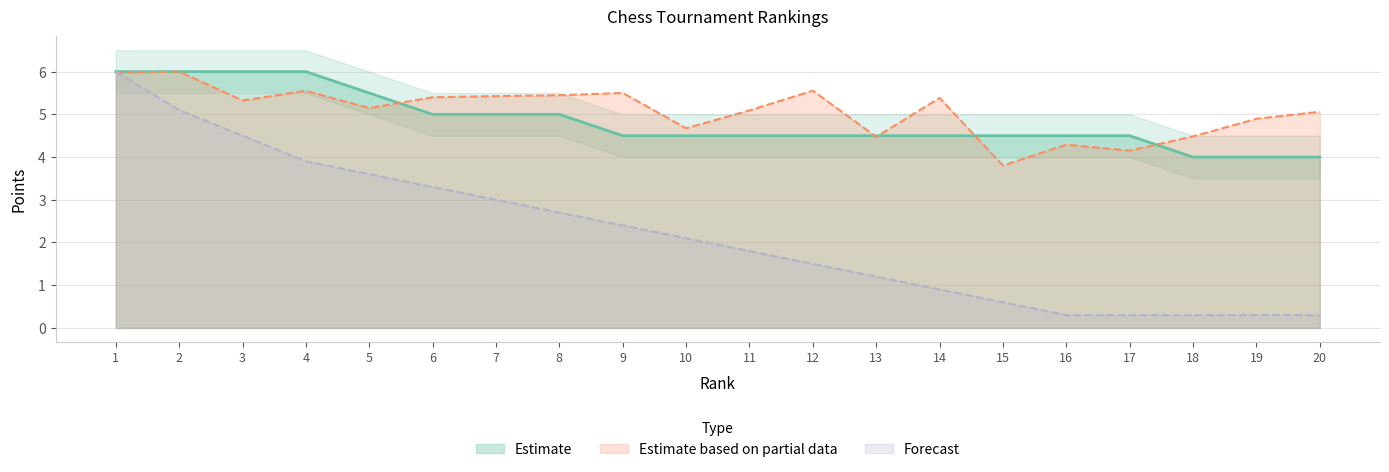

Reading right to left, transcribe all the data shown in this chart.

Estimate: 20=4.0	19=4.0	18=4.0	17=4.5	16=4.5	15=4.5	14=4.5	13=4.5	12=4.5	11=4.5	10=4.5	9=4.5	8=5.0	7=5.0	6=5.0	5=5.5	4=6.0	3=6.0	2=6.0	1=6.0
Estimate based on partial data: 20=5.1	19=4.9	18=4.5	17=4.2	16=4.3	15=3.8	14=5.4	13=4.5	12=5.6	11=5.1	10=4.7	9=5.5	8=5.4	7=5.4	6=5.4	5=5.1	4=5.6	3=5.3	2=6.0	1=6.0
Forecast: 20=0.3	19=0.3	18=0.3	17=0.3	16=0.3	15=0.6	14=0.9	13=1.2	12=1.5	11=1.8	10=2.1	9=2.4	8=2.7	7=3.0	6=3.3	5=3.6	4=3.9	3=4.5	2=5.1	1=6.0